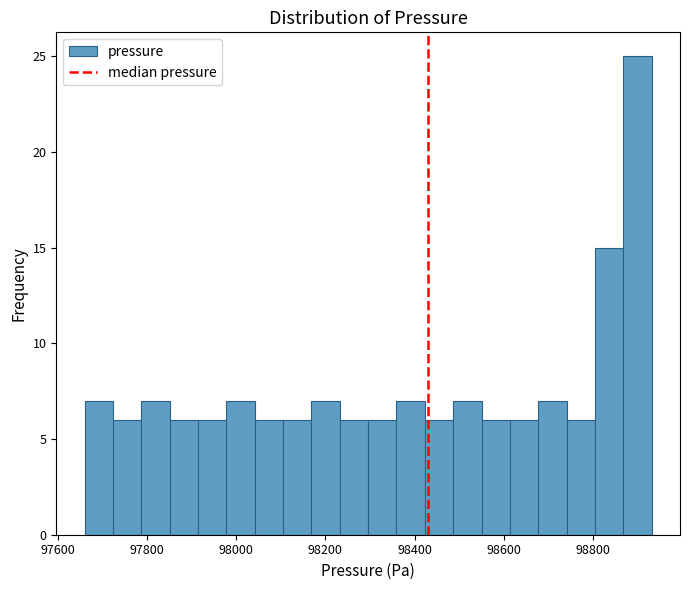

Read against the x-axis, roughly where is the centre of the tallest bar?

98900